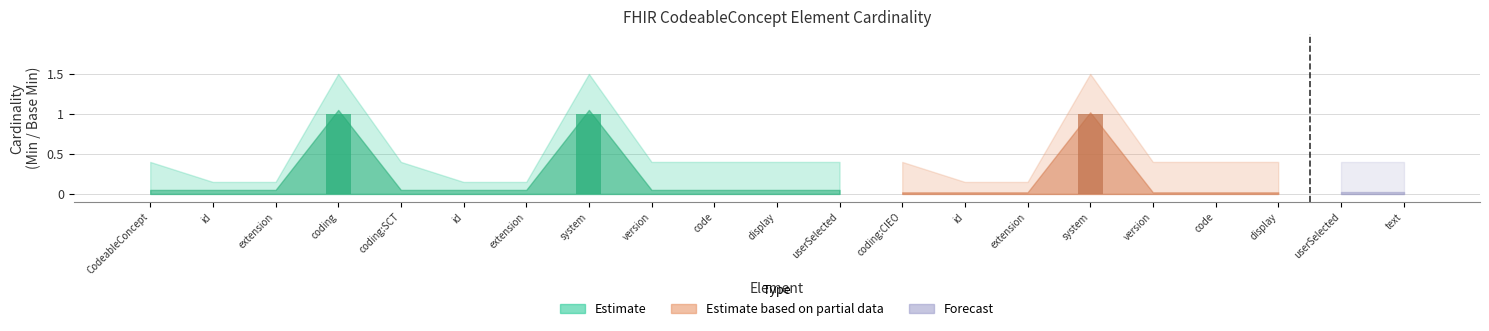

Count the number of data series in this chart.

1